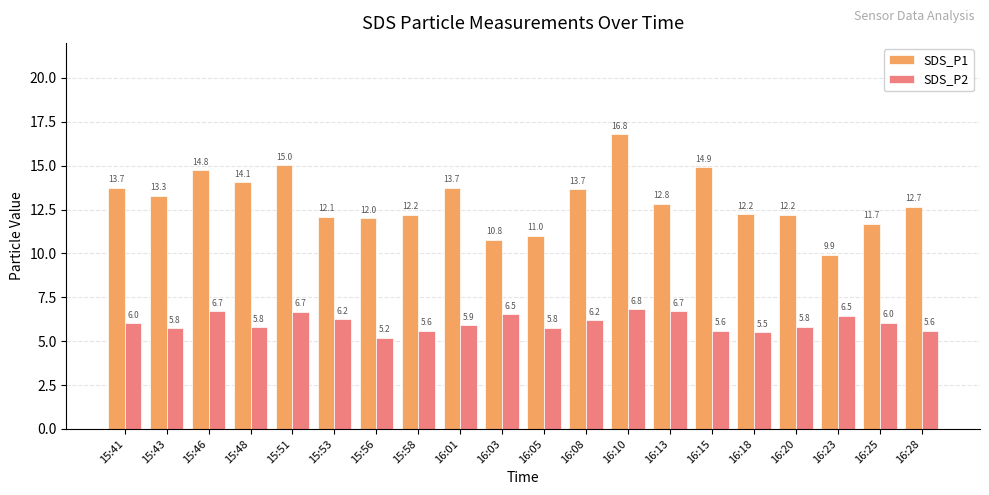

What is the spread (max minus min) of values at 16:20?

6.4